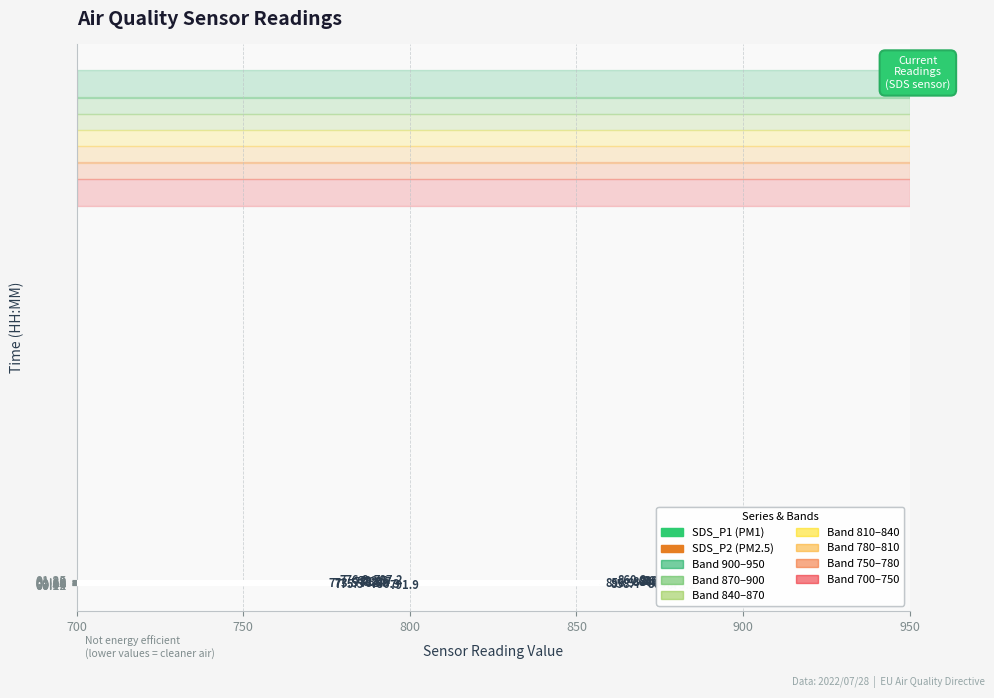

What is the greatest value displayed?

875.2